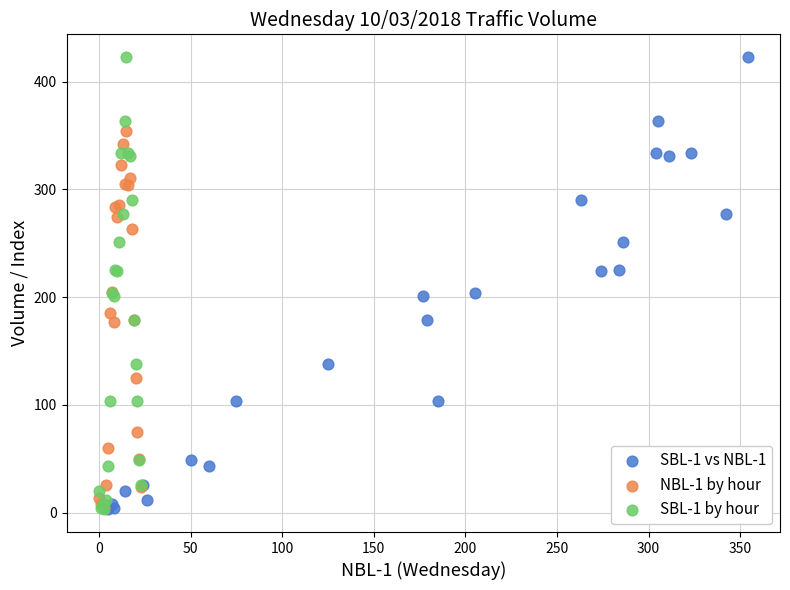

What are all the series names shown in the legend?

SBL-1 vs NBL-1, NBL-1 by hour, SBL-1 by hour